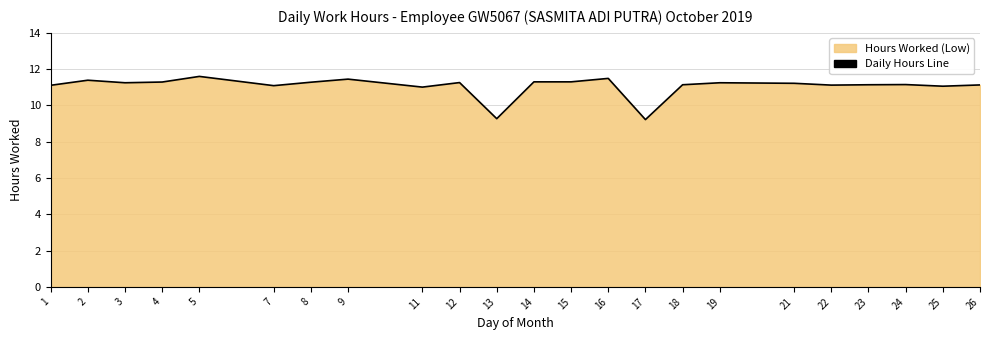

What is the smallest value displayed?

9.2